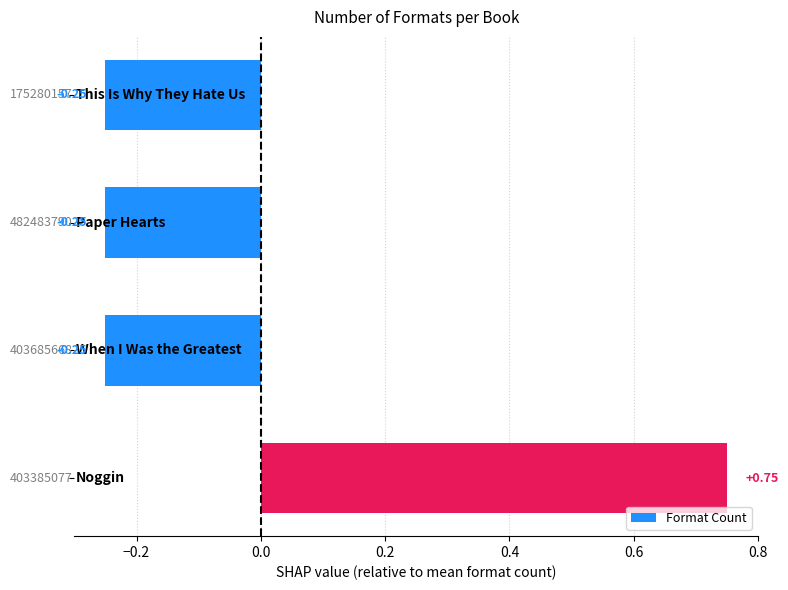

What is the difference between the maximum and minimum values?

1.0